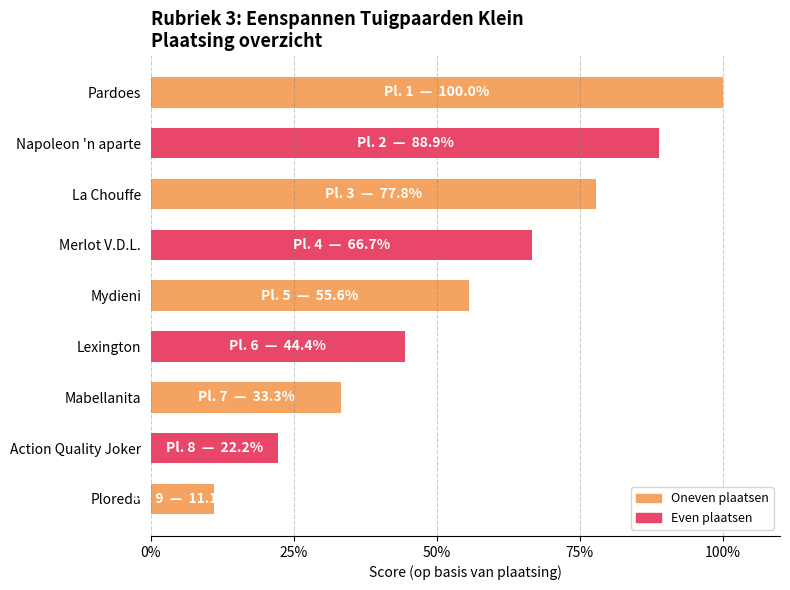

What is the smallest value displayed?

11.1